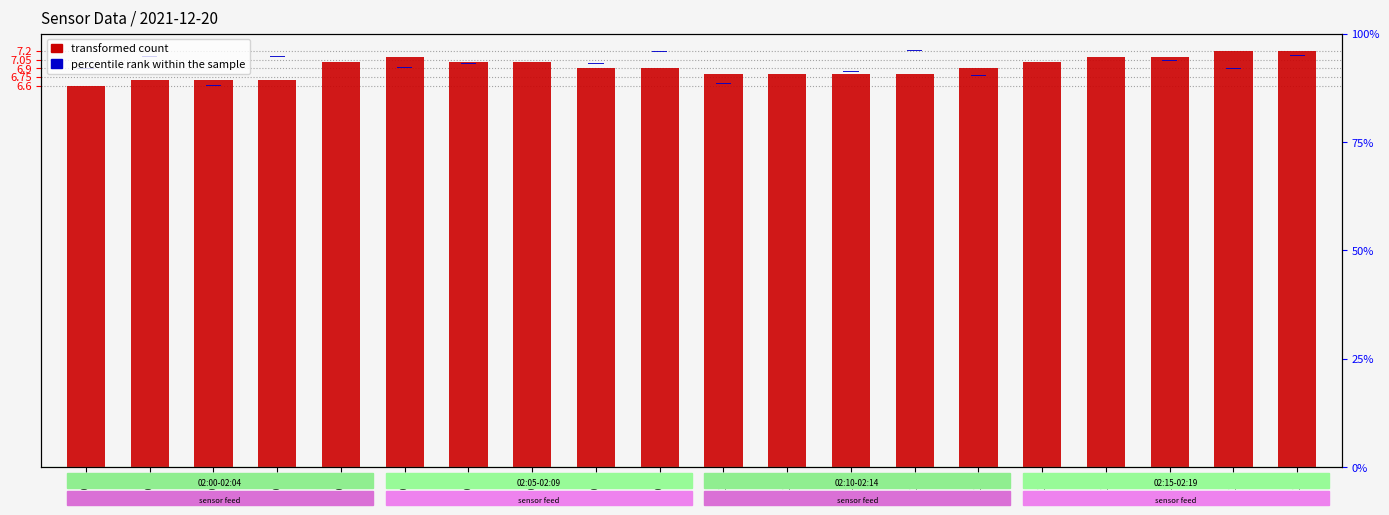

Reading left to right, extract all data points from this chart.

transformed count (Tu_S11 scaled): 6.6	6.7	6.7	6.7	7.0	7.1	7.0	7.0	6.9	6.9	6.8	6.8	6.8	6.8	6.9	7.0	7.1	7.1	7.2	7.2
percentile rank (BaG_A11): 0.0	0.0	0.0	0.0	0.0	0.0	0.0	0.0	0.0	0.0	0.0	0.0	0.0	0.0	0.0	0.0	0.0	0.0	0.0	0.0